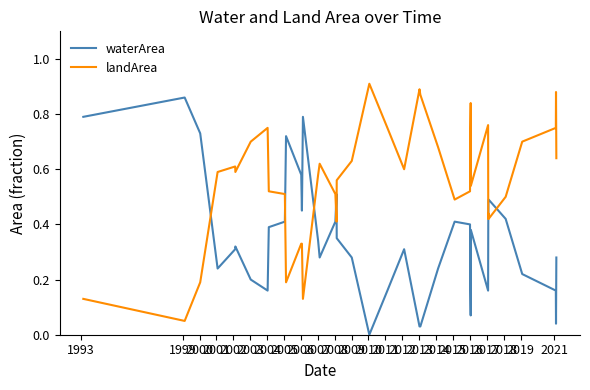

Rank the series by their maximum value, from lowest to highest.

waterArea, landArea